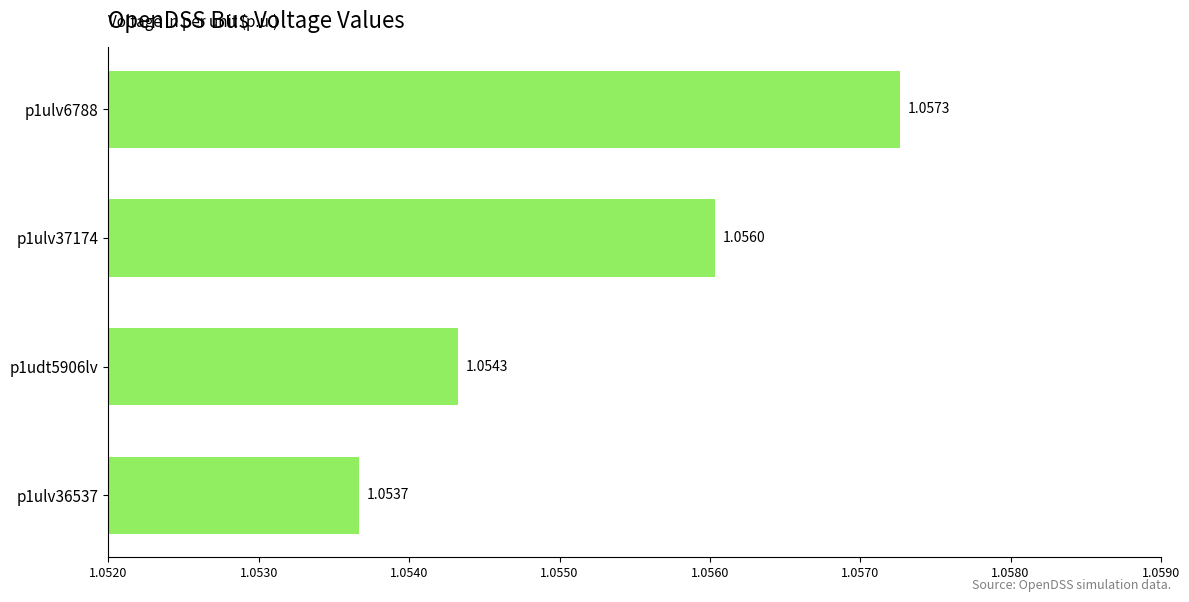

Approximately how many times larger is the value at p1udt5906lv compared to p1ulv6788?

1.0